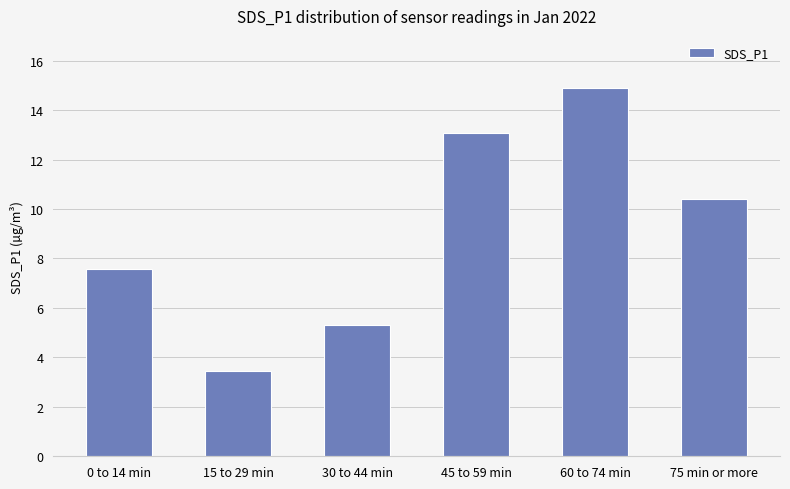

What is the smallest value displayed?

3.5